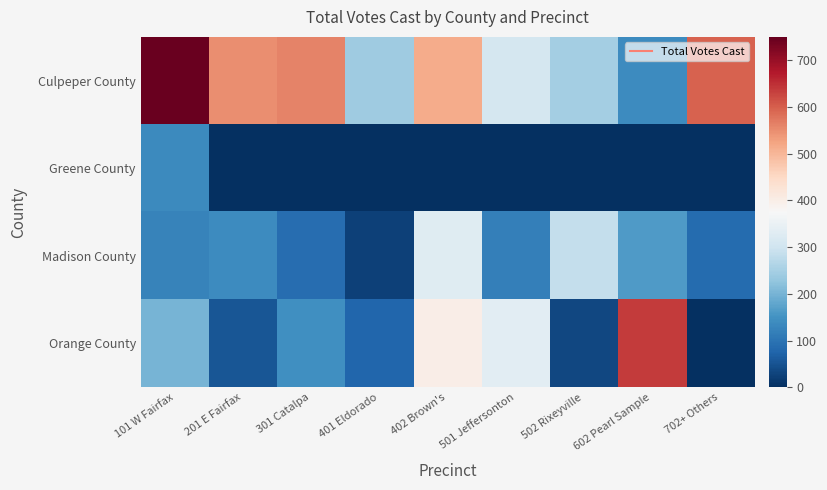

Reading left to right, what are all the values shown in this chart?

Culpeper County: 101 W Fairfax=747	201 E Fairfax=550	301 Catalpa=560	401 Eldorado=242	402 Brown's=514	501 Jeffersonton=310	502 Rixeyville=247	602 Pearl Sample=138	702+ Others=596
Greene County: 101 W Fairfax=136	201 E Fairfax=0	301 Catalpa=0	401 Eldorado=0	402 Brown's=0	501 Jeffersonton=0	502 Rixeyville=0	602 Pearl Sample=0	702+ Others=0
Madison County: 101 W Fairfax=124	201 E Fairfax=140	301 Catalpa=89	401 Eldorado=24	402 Brown's=329	501 Jeffersonton=120	502 Rixeyville=285	602 Pearl Sample=163	702+ Others=87
Orange County: 101 W Fairfax=202	201 E Fairfax=53	301 Catalpa=144	401 Eldorado=77	402 Brown's=399	501 Jeffersonton=336	502 Rixeyville=34	602 Pearl Sample=637	702+ Others=0